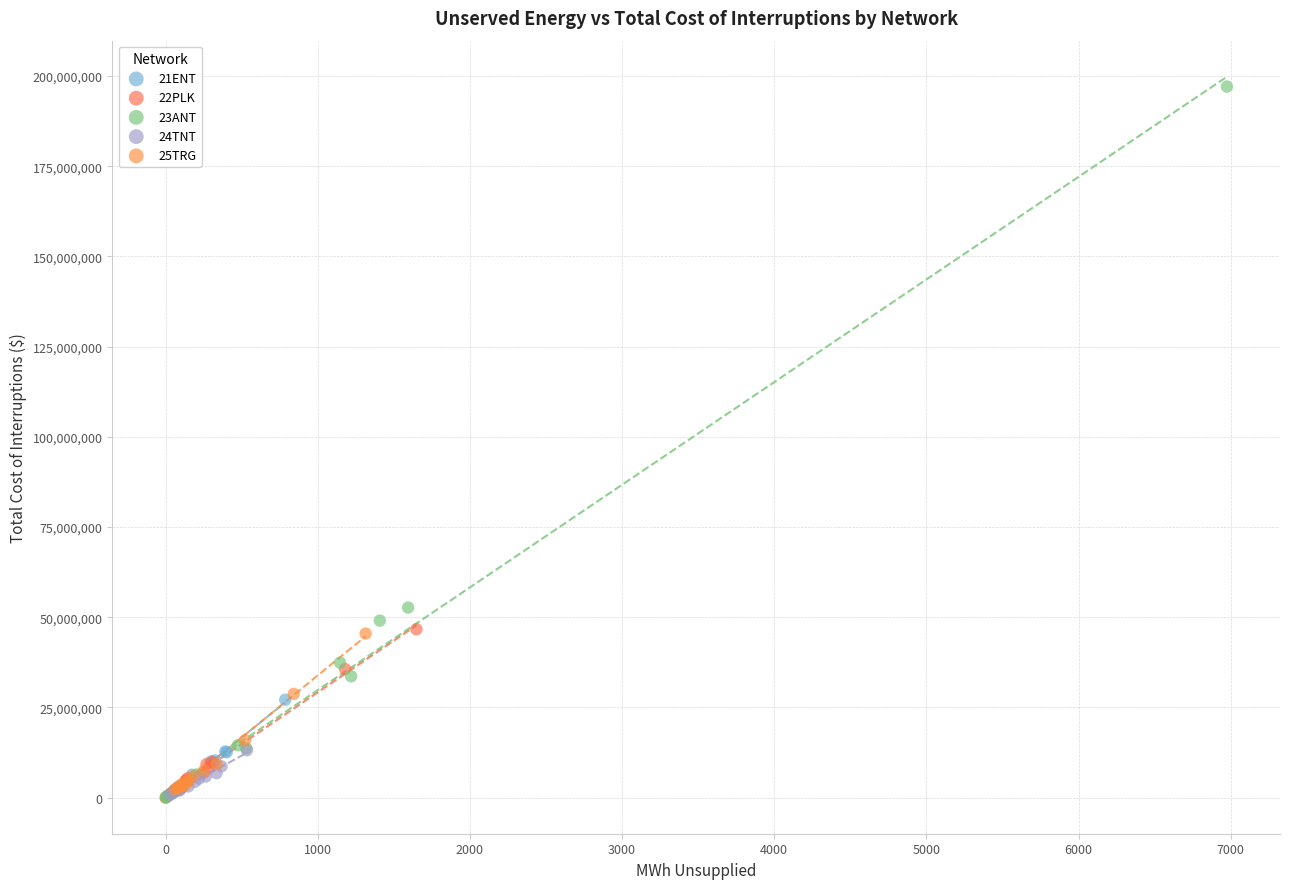

Which series contains the highest Y value?

23ANT